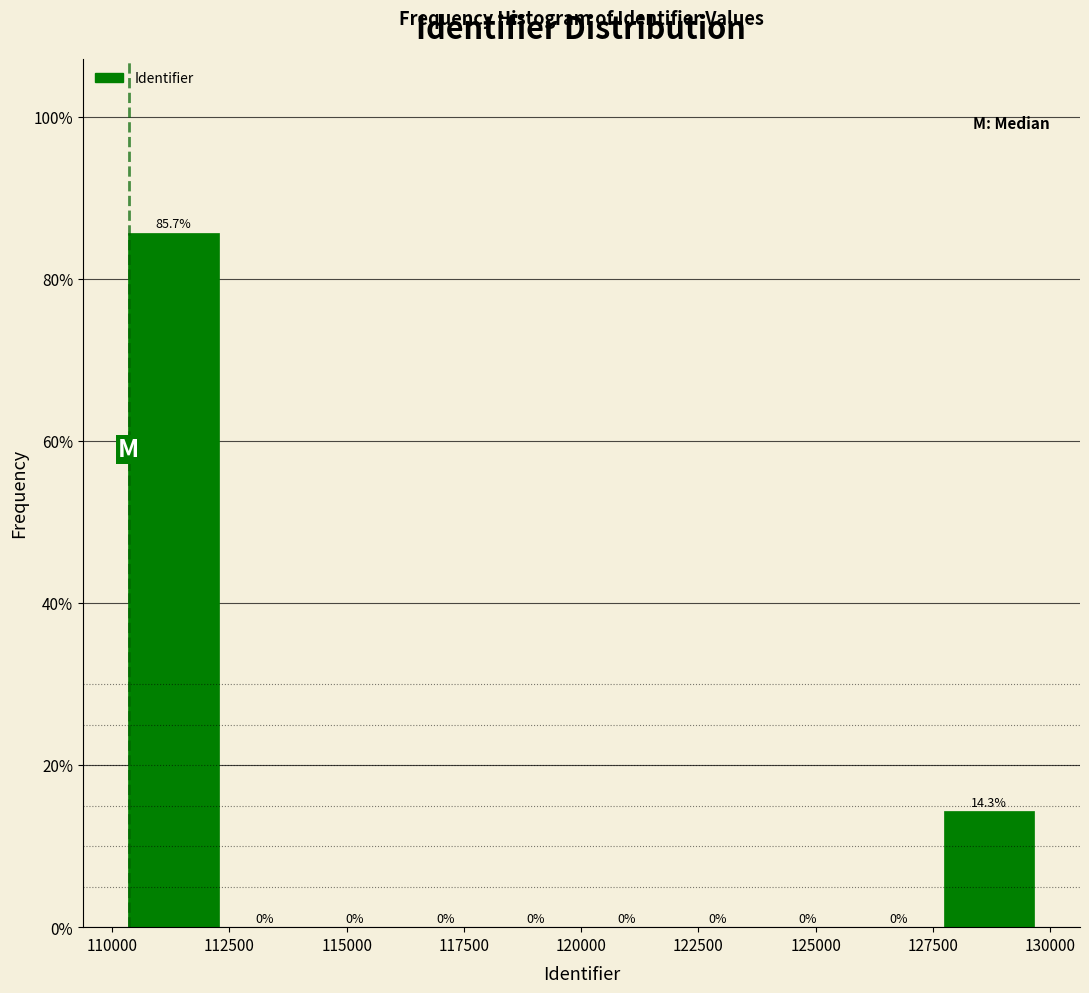

Read against the x-axis, roughly where is the centre of the tallest bar?

111500